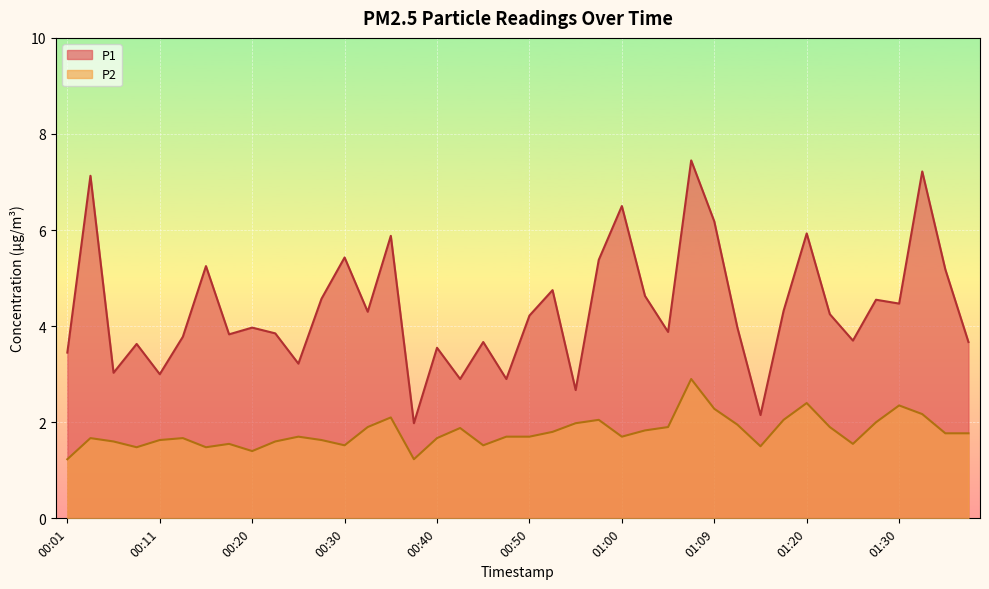

Between 00:45 and 01:27, which series saw the biggest shift?

P1